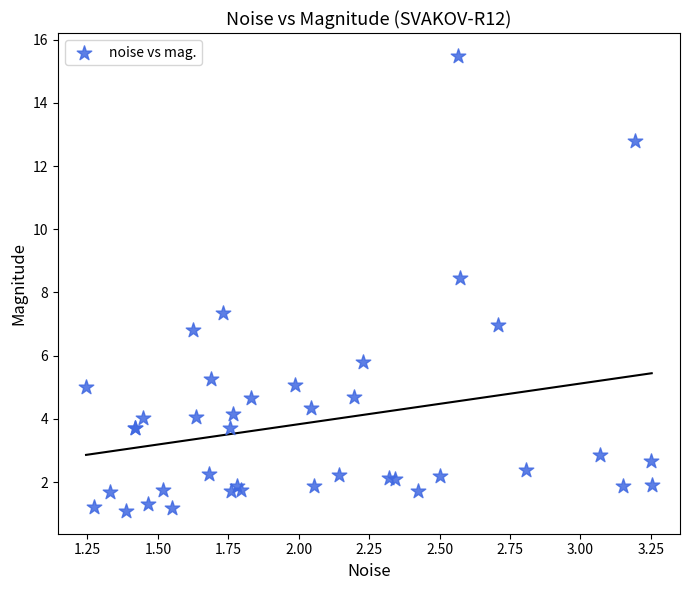

What Y value in the scatter plot is closest to 8?

8.5